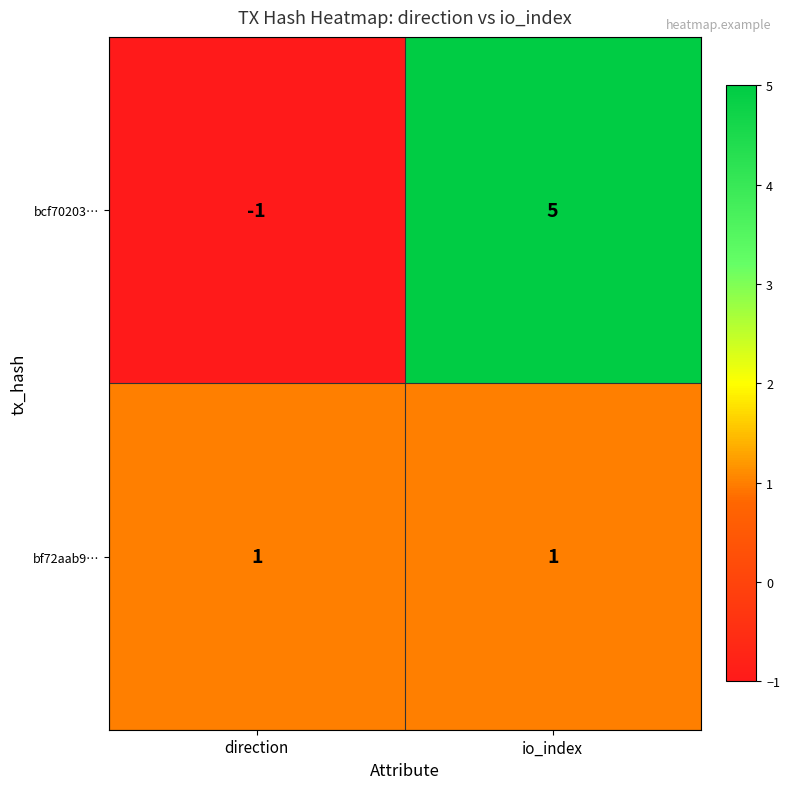

What is the spread (max minus min) of values at io_index?

4